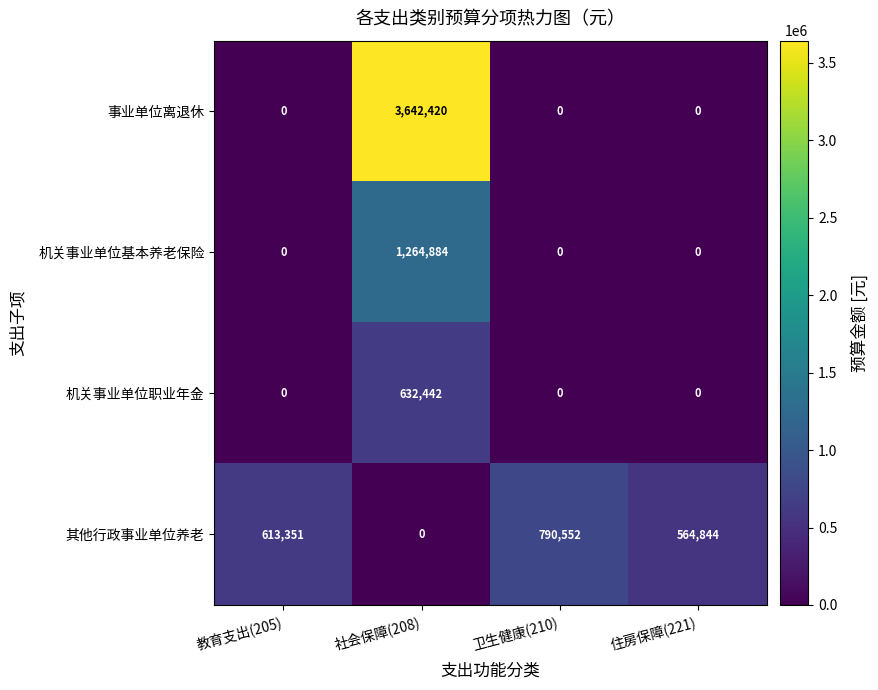

Rank the series at 社会保障(208) from lowest to highest value.

其他行政事业单位养老, 机关事业单位职业年金, 机关事业单位基本养老保险, 事业单位离退休